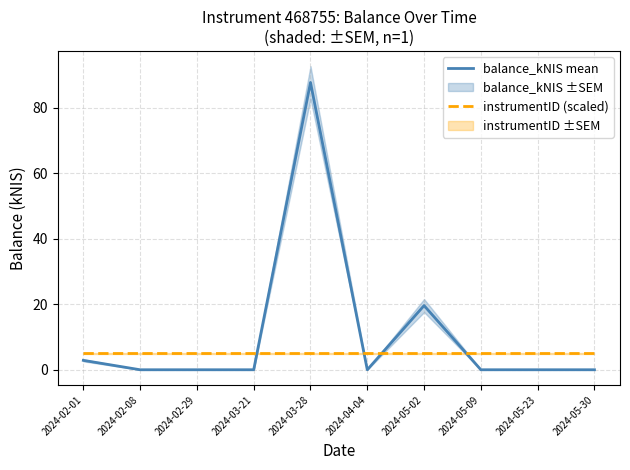

Reading right to left, transcribe all the data shown in this chart.

balance_kNIS mean: 0.0	0.0	0.0	19.6	0.0	87.7	0.0	0.0	0.0	2.9
instrumentID (scaled): 5.0	5.0	5.0	5.0	5.0	5.0	5.0	5.0	5.0	5.0